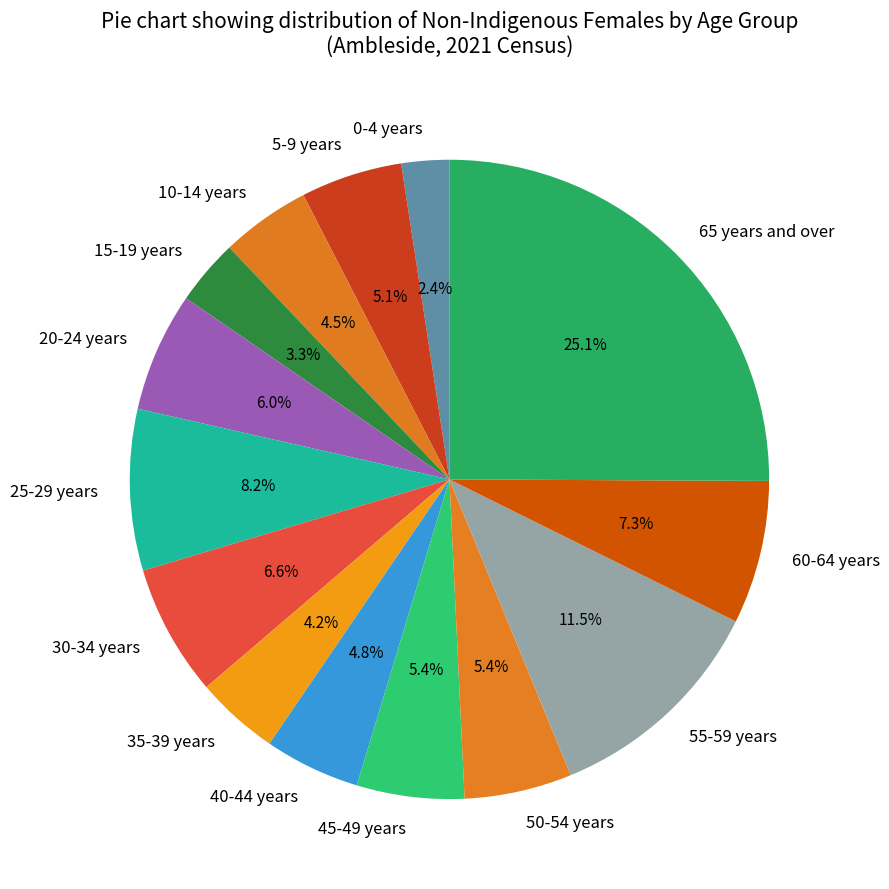

What percentage is NOT represented by 5-9 years?

94.9%